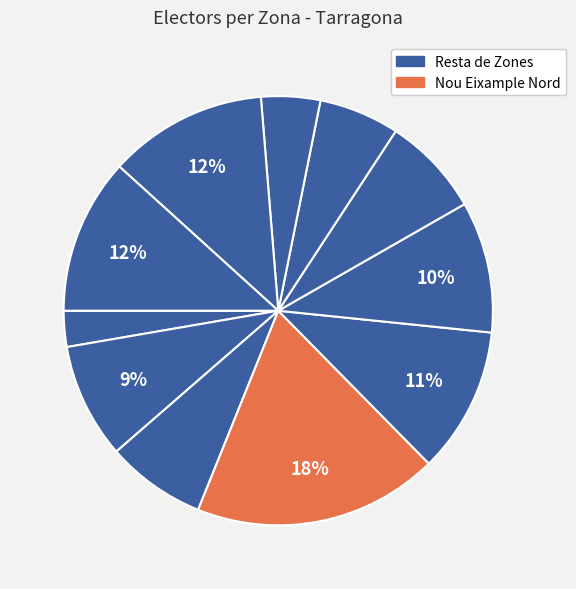

Count the number of slices in the pie.

11